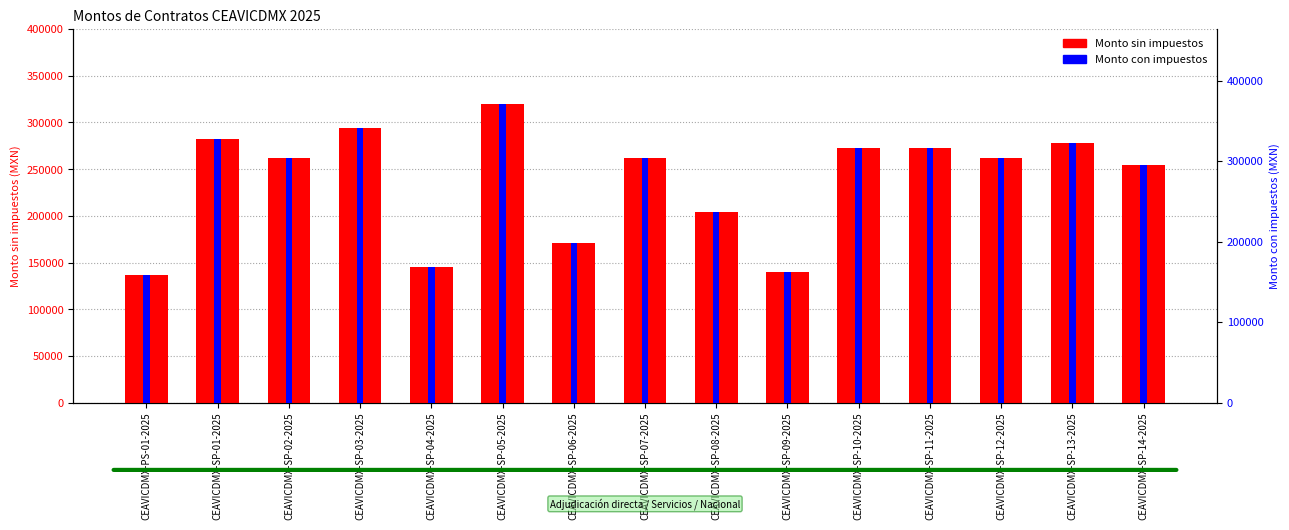

Reading right to left, transcribe all the data shown in this chart.

Monto sin impuestos: 254400.0	277846.4	261437.9	272561.4	272561.4	139648.3	203773.6	261437.9	170689.7	320069.0	144827.6	294339.6	261437.9	282127.6	136548.0
Monto con impuestos: 295104.0	322301.9	303268.0	316171.2	316171.2	161992.0	236377.3	303268.0	198000.0	371280.0	168000.0	341434.0	303268.0	327268.0	158395.7